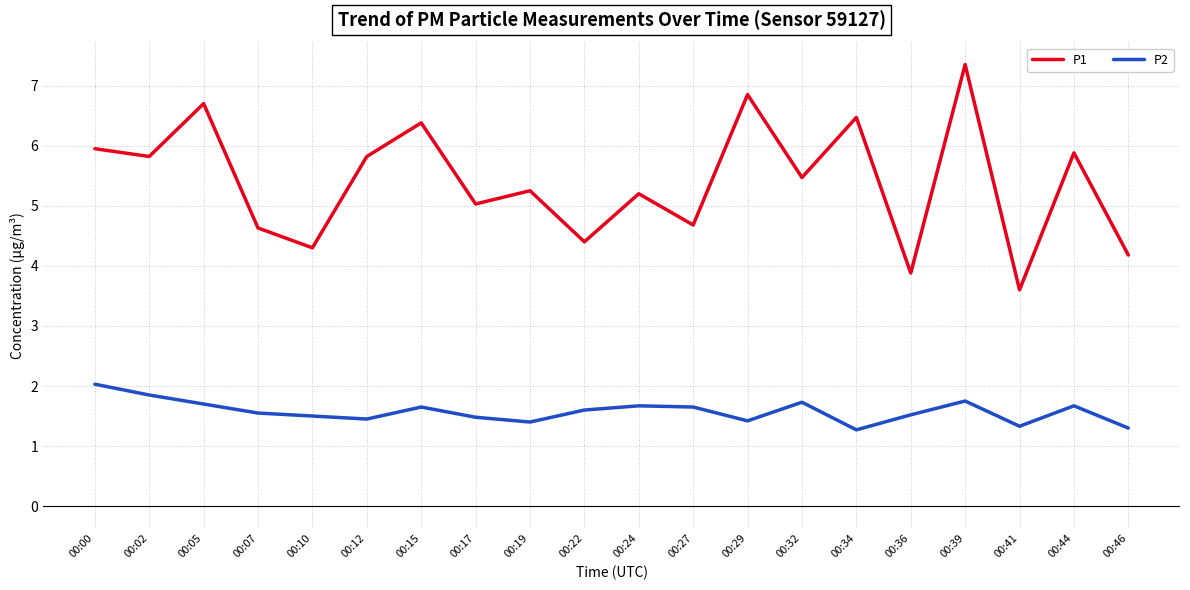

What is the minimum value shown in the chart?

1.3